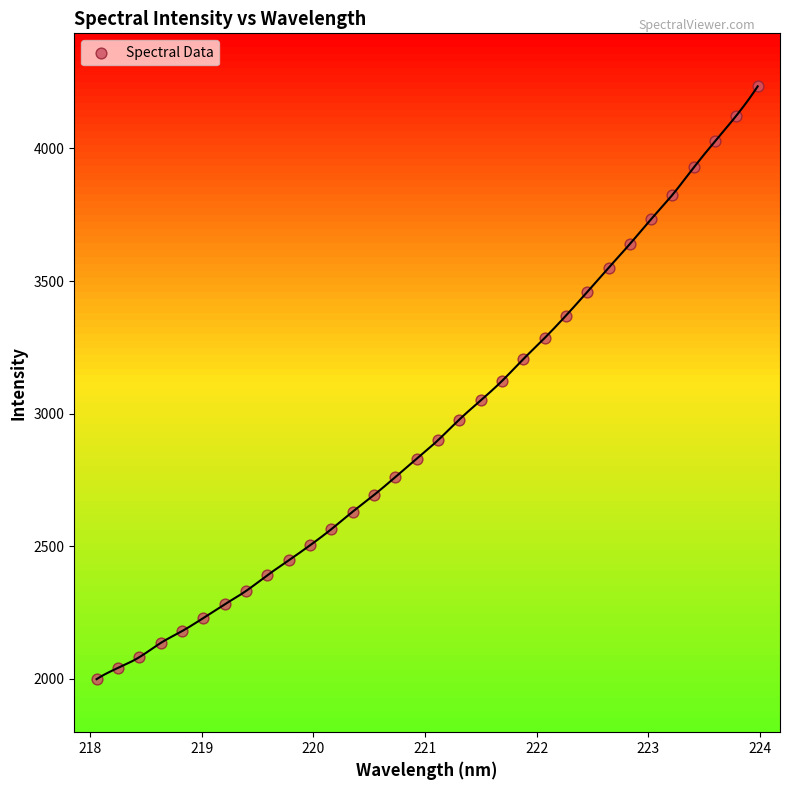

What is the range of X values (max minus min)?

5.9